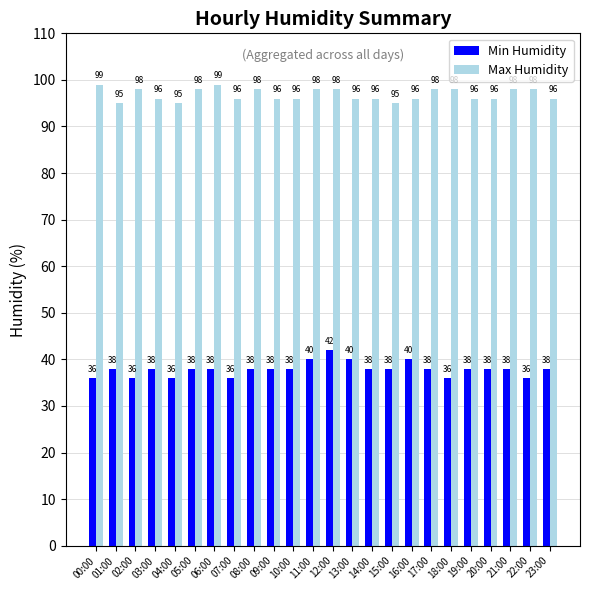

How many bars are there in each group?

2